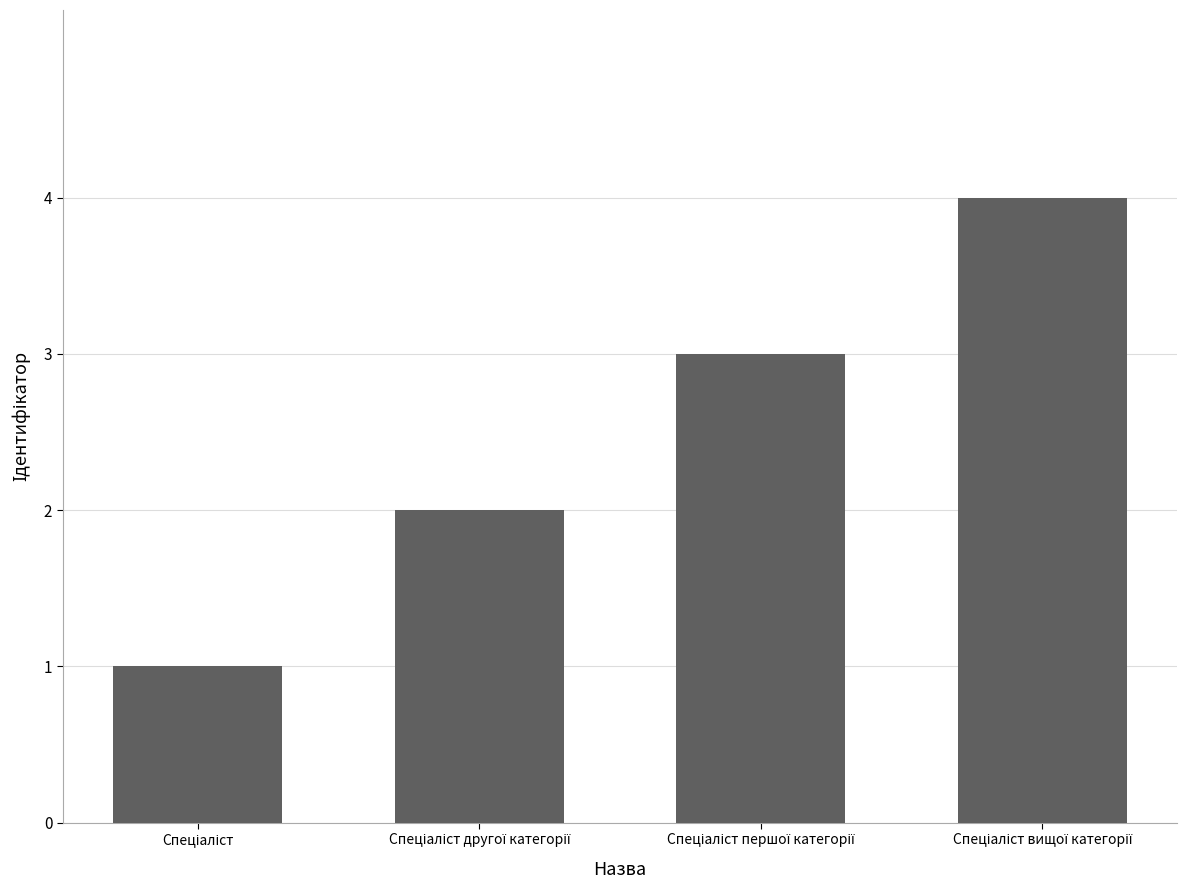

What is the difference between the maximum and minimum values?

3